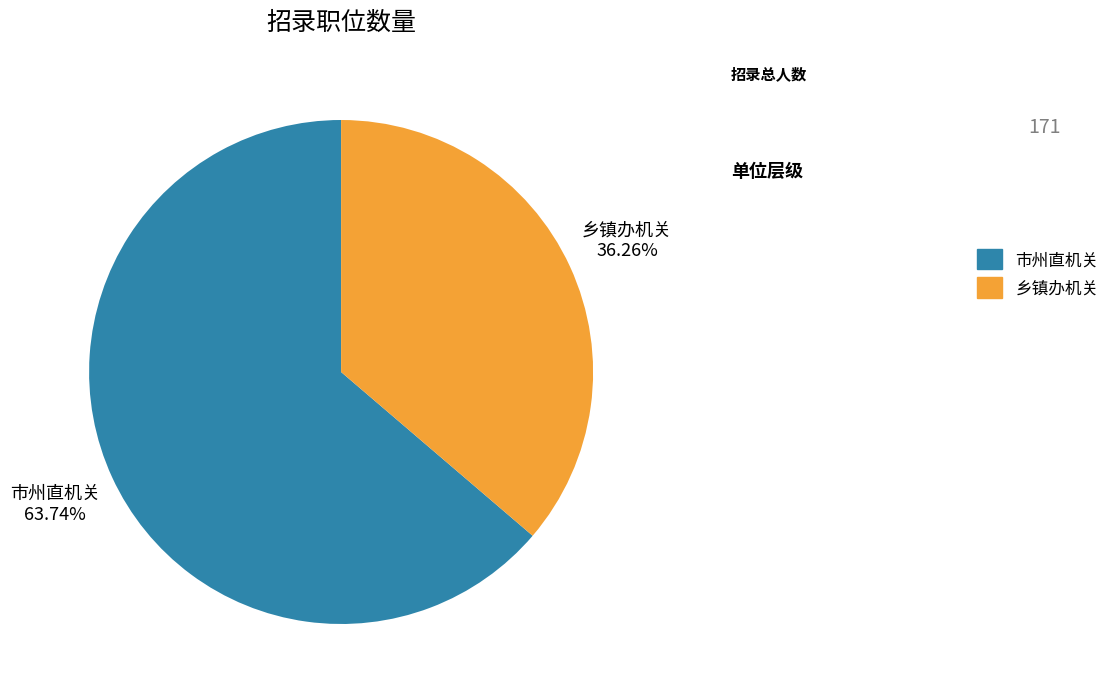

Does 市州直机关 account for over 50% of the chart?

Yes